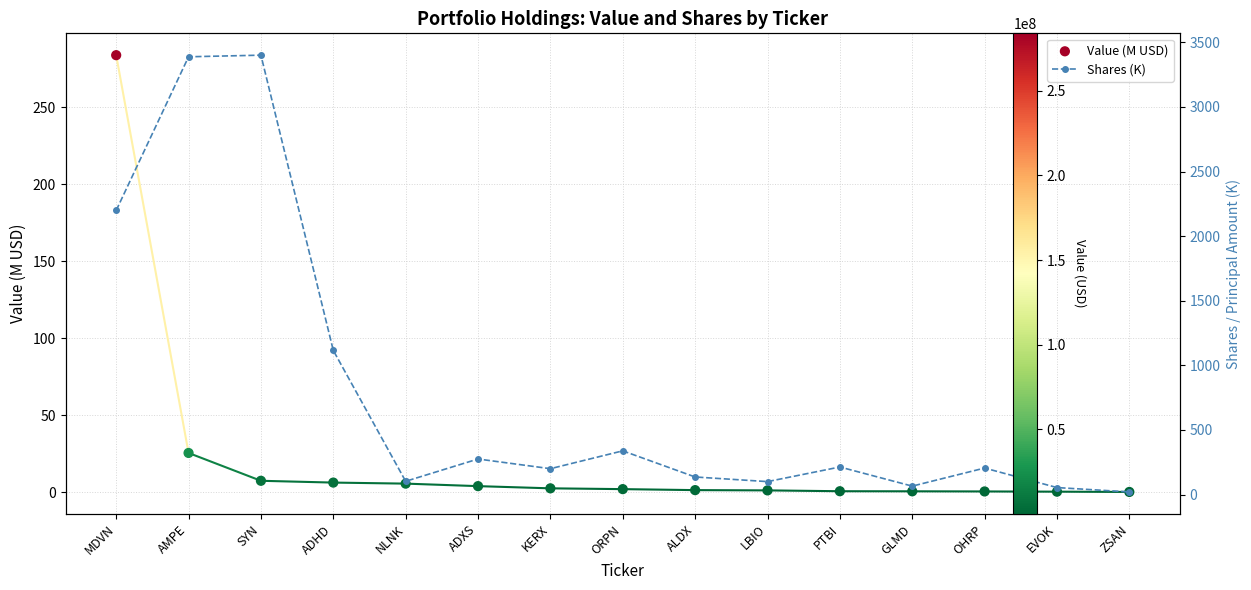

Which series reaches the maximum Y coordinate?

Shares (K)